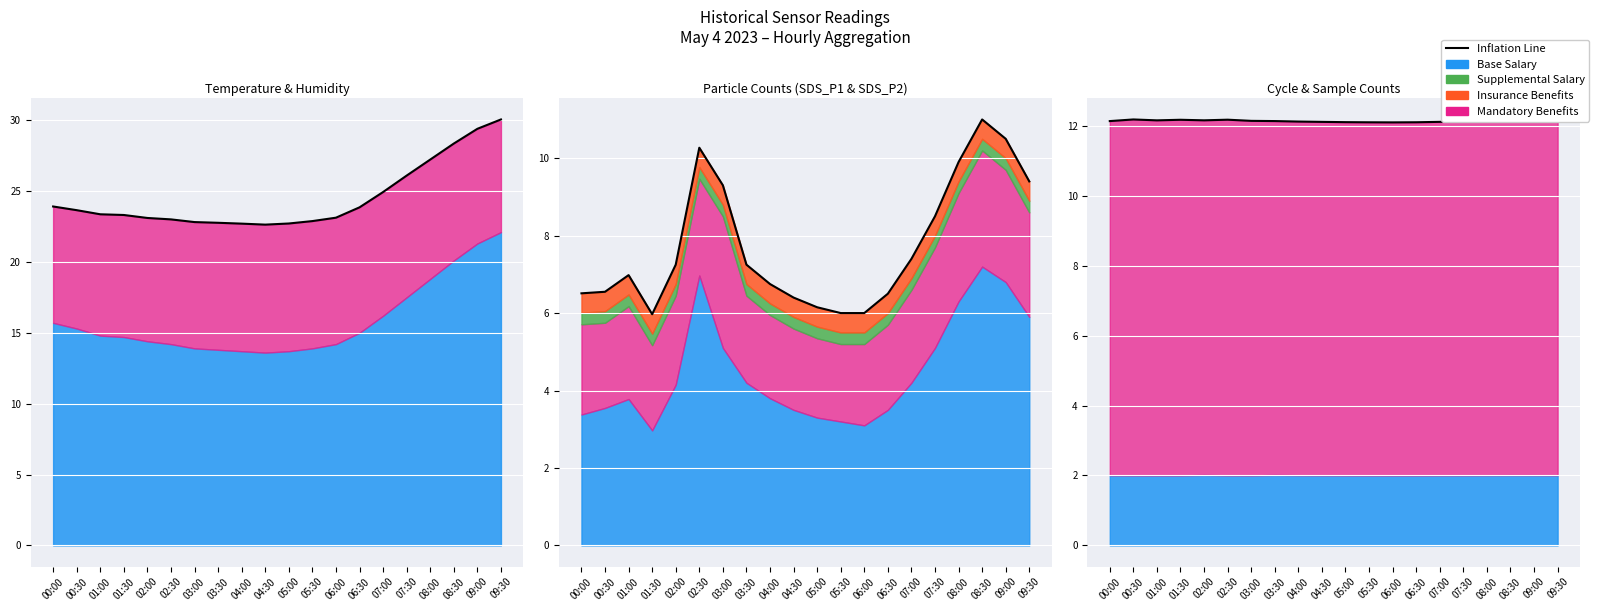

How many interior local valleys does the Combined line series have?

1